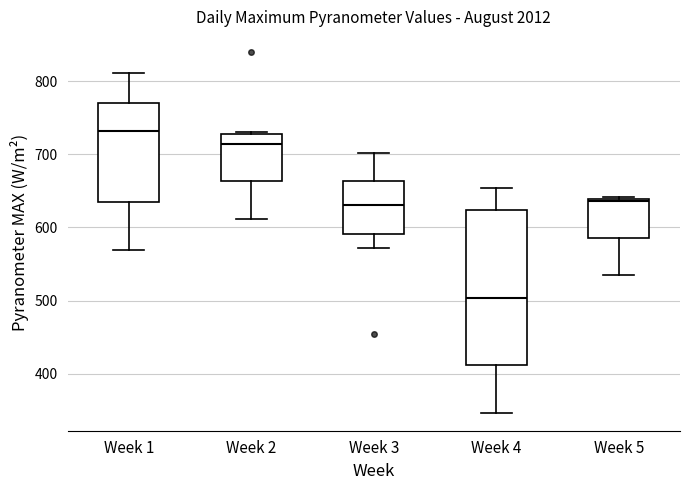

Reading left to right, read every box against the y-axis: the position of its median line, the range the box covers, and the ends of its whiskers. The values are not printed on the chart, so give them approximately, as read against the axis.

Week 1: median 730, box 630 to 770, whiskers 570 to 810
Week 2: median 710, box 660 to 730, whiskers 610 to 730
Week 3: median 630, box 590 to 660, whiskers 570 to 700
Week 4: median 500, box 410 to 620, whiskers 350 to 650
Week 5: median 640, box 590 to 640, whiskers 540 to 640